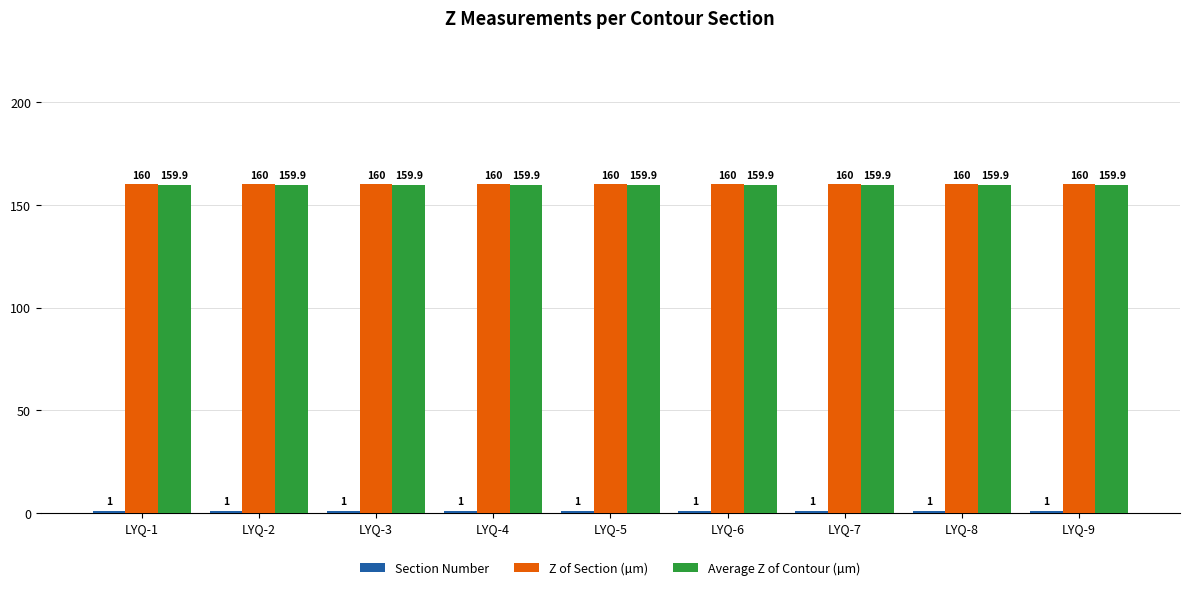

Does the chart contain any negative values?

No